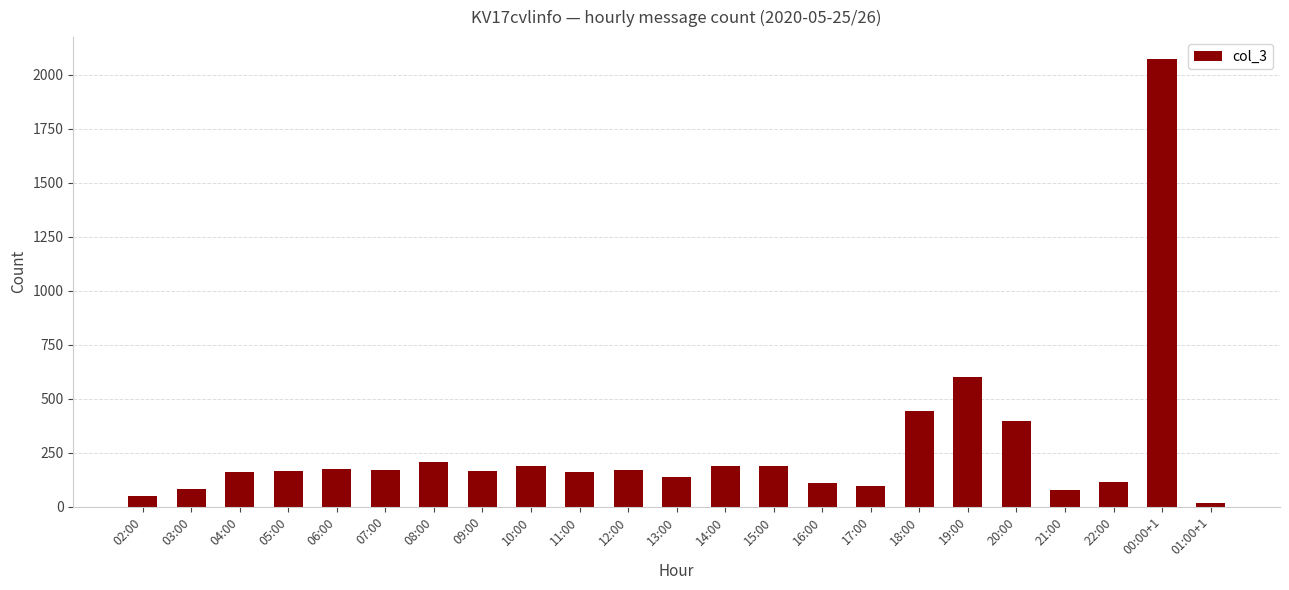

The chart shows a value of 186 at 14:00. True or false?

True